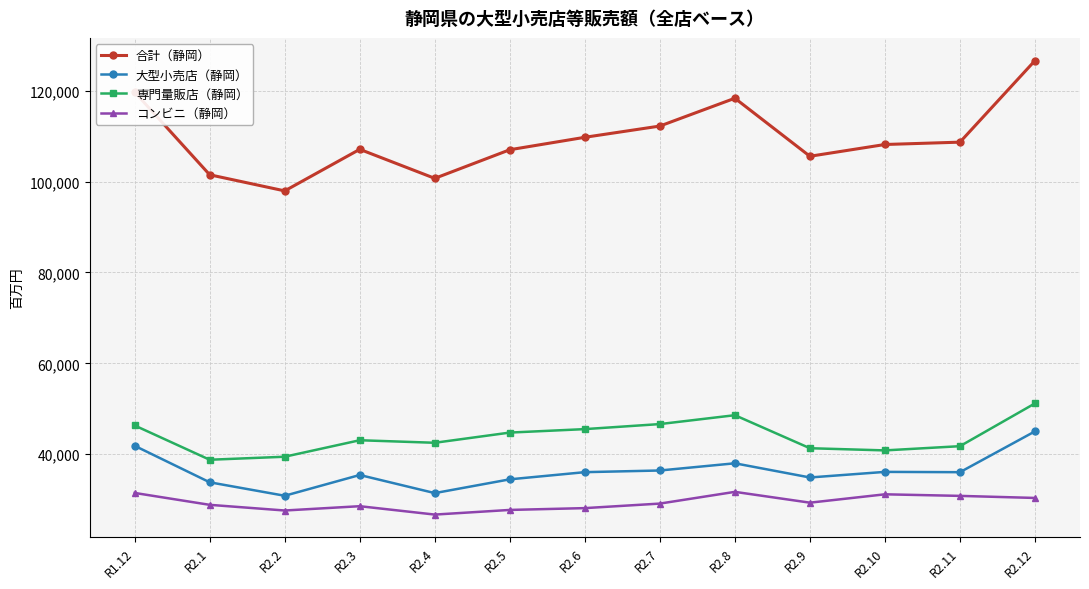

What is the average value of the 大型小売店（静岡） series?

36196